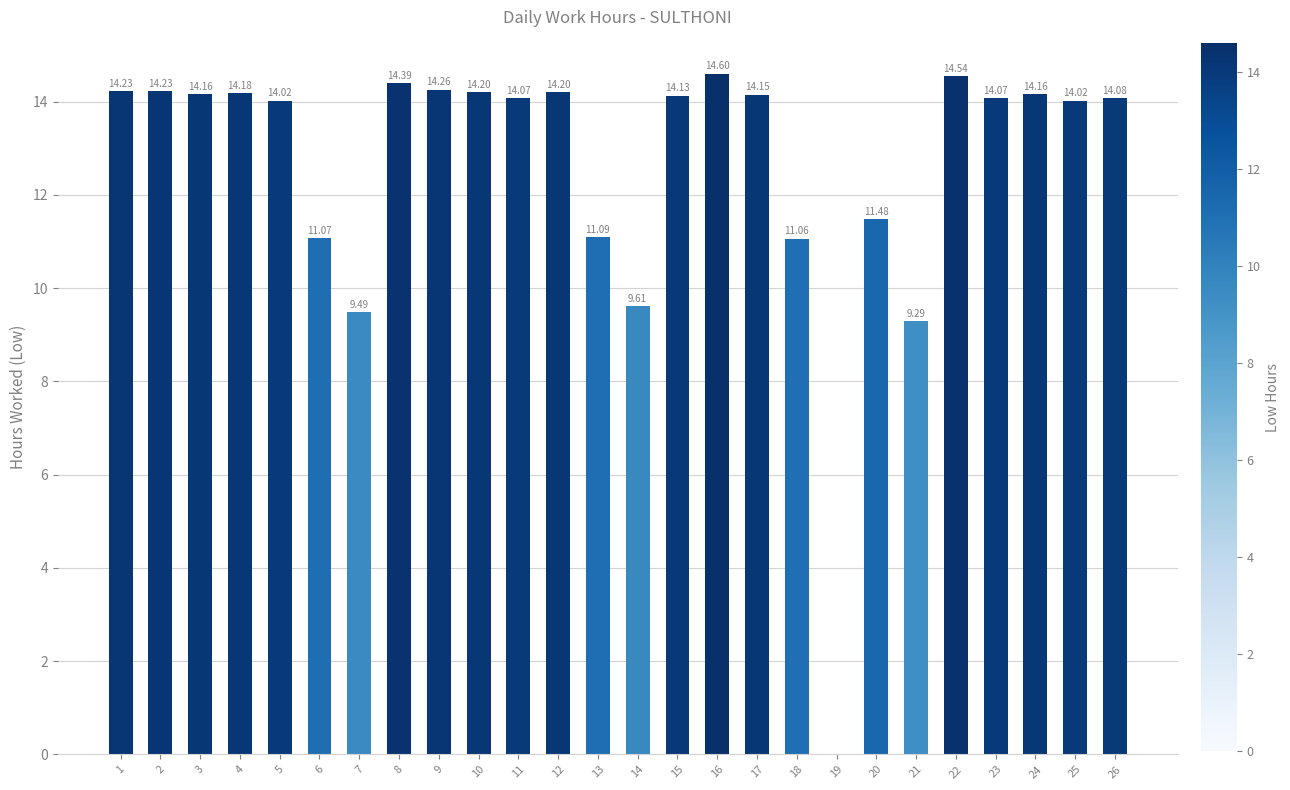

The chart shows a value of 14.3 at 9. True or false?

True